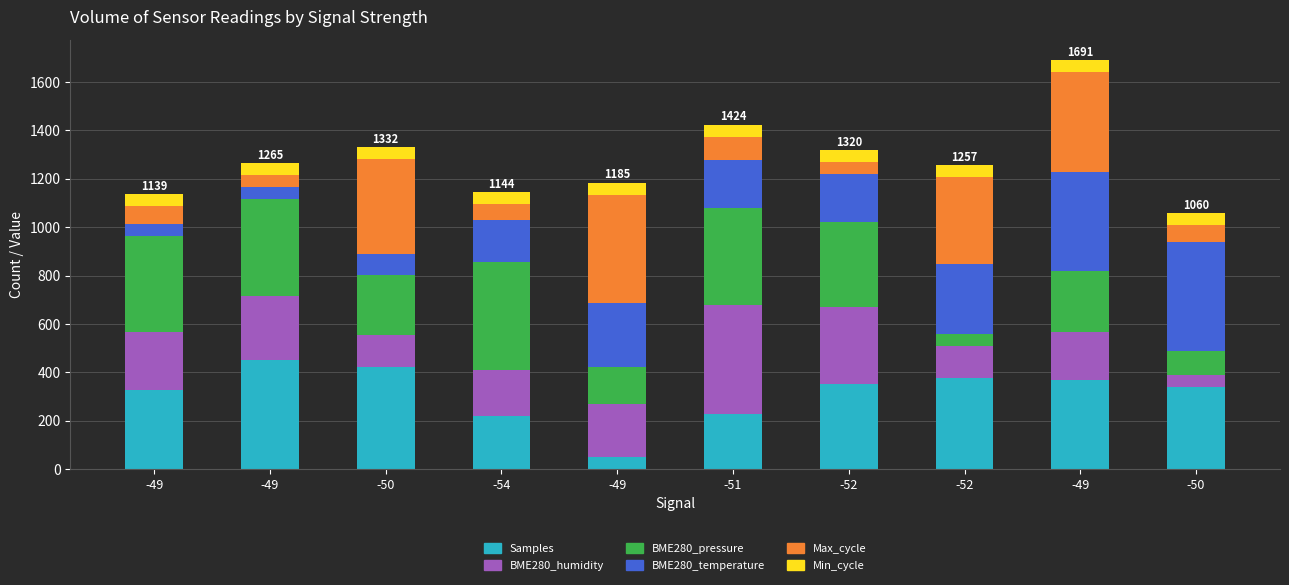

What is the label of the 1st bar from the right?

-50